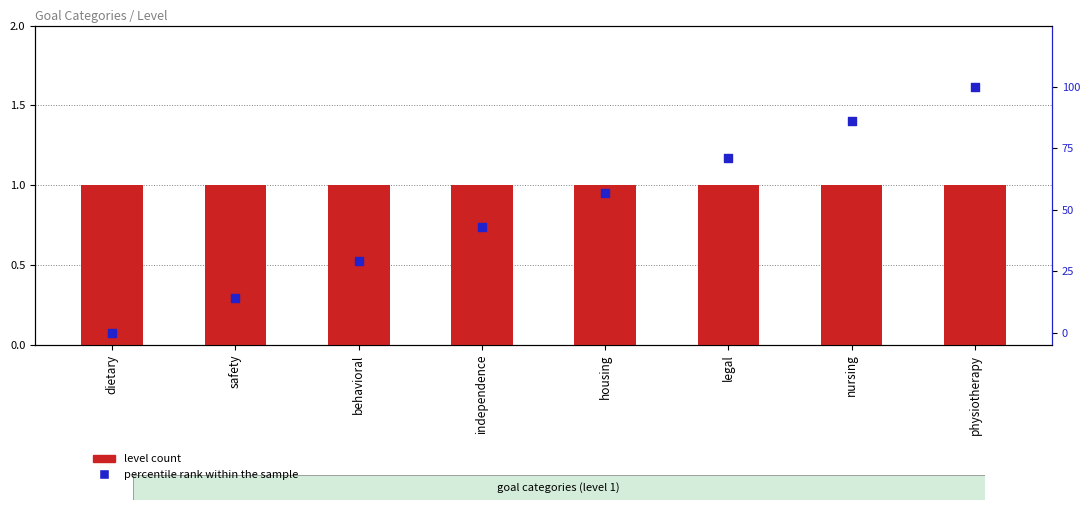

What are all the series names shown in the legend?

level count, percentile rank within the sample